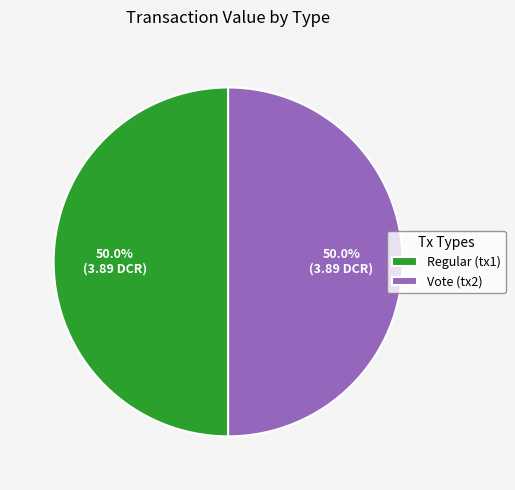

What is the total percentage of Regular and Vote?

100.0%